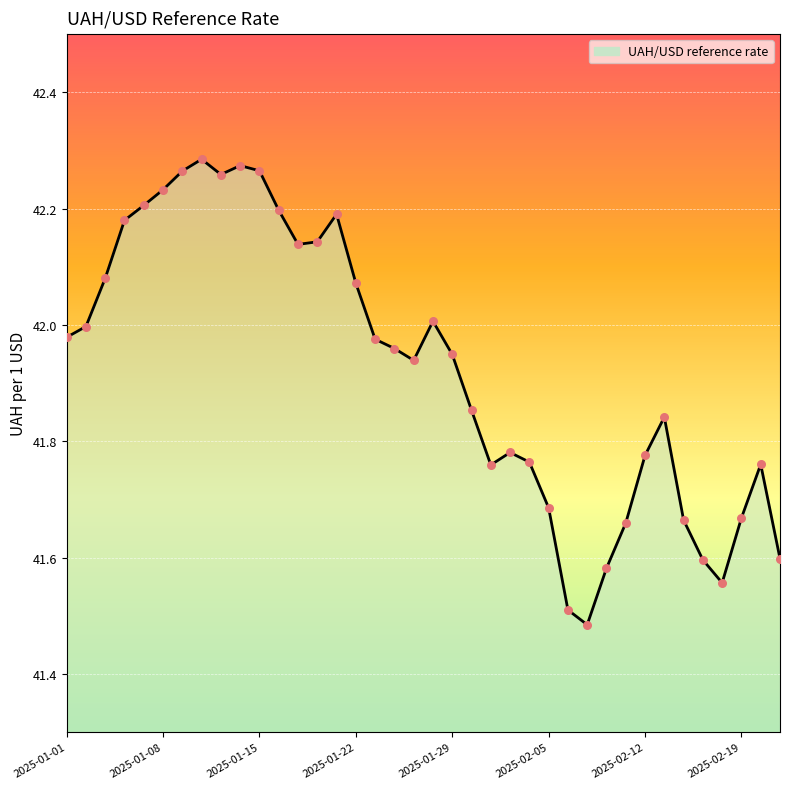

What is the difference between the maximum and minimum values?

0.8